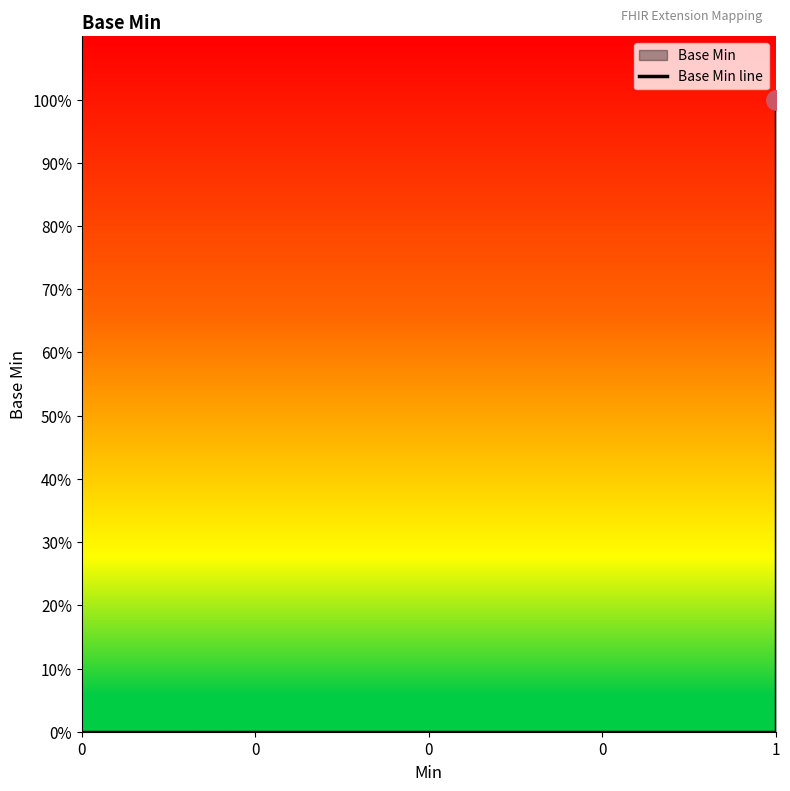

List the labels in order of value, largest first.

1, 0, 0, 0, 1